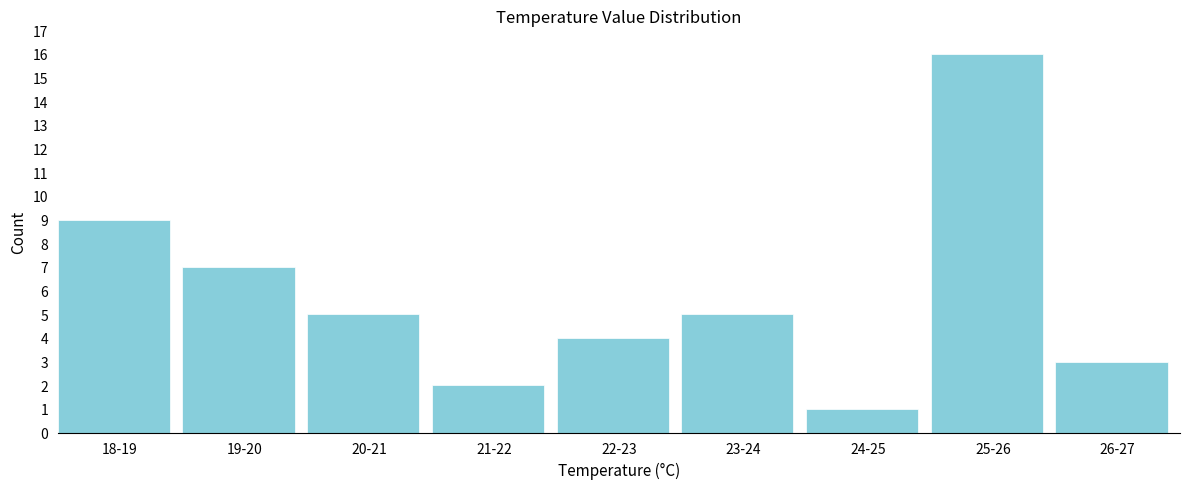

Reading left to right, transcribe all the data shown in this chart.

9	7	5	2	4	5	1	16	3